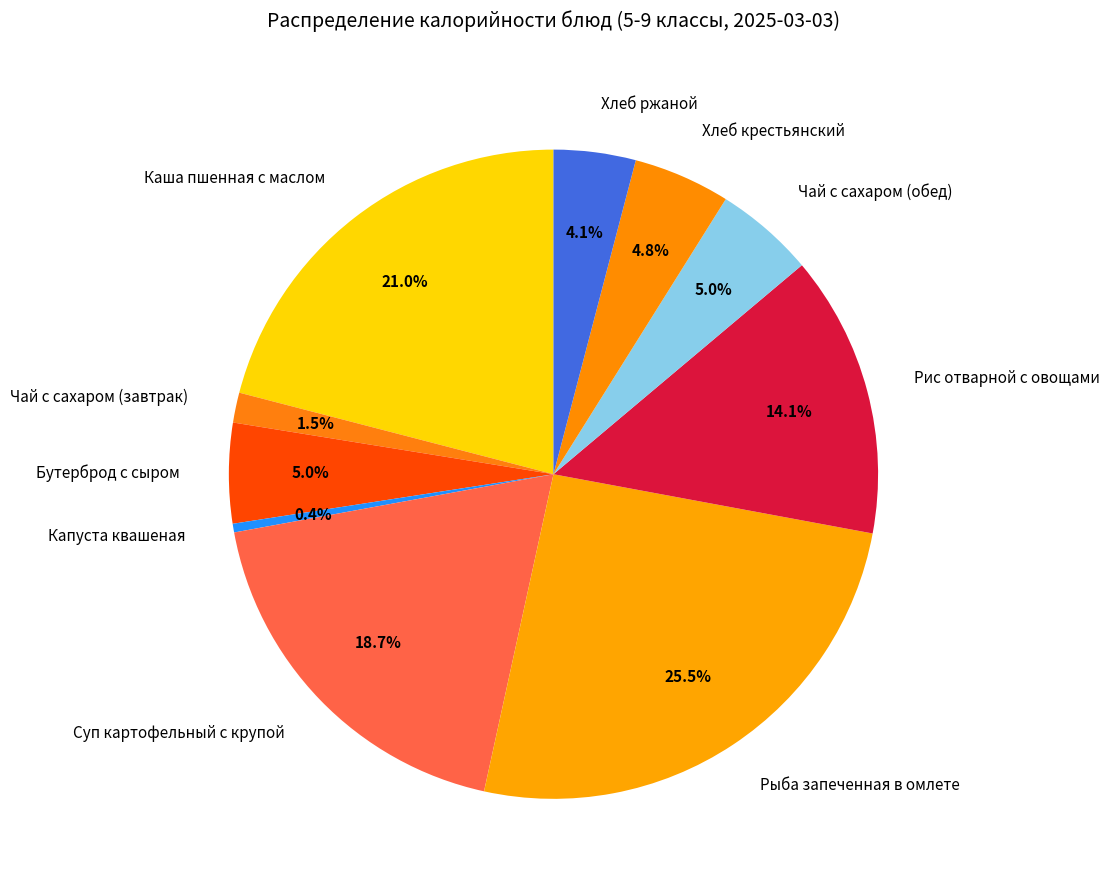

How many slices are in this pie chart?

10